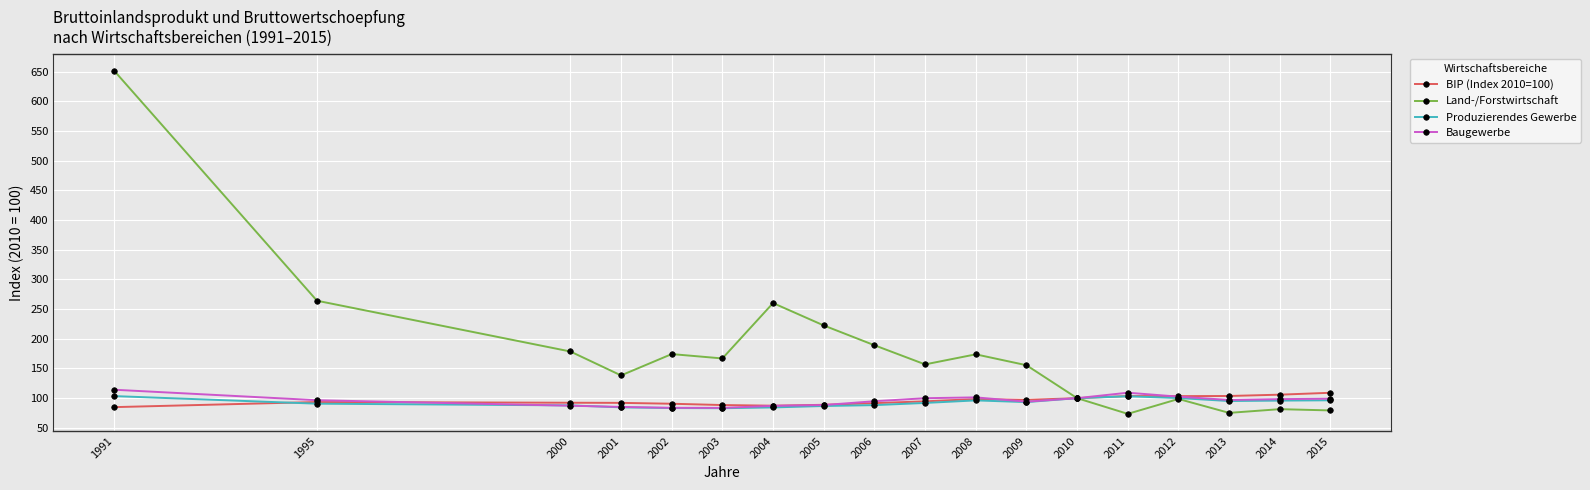

What are all the series names shown in the legend?

BIP (Index 2010=100), Land-/Forstwirtschaft, Produzierendes Gewerbe, Baugewerbe